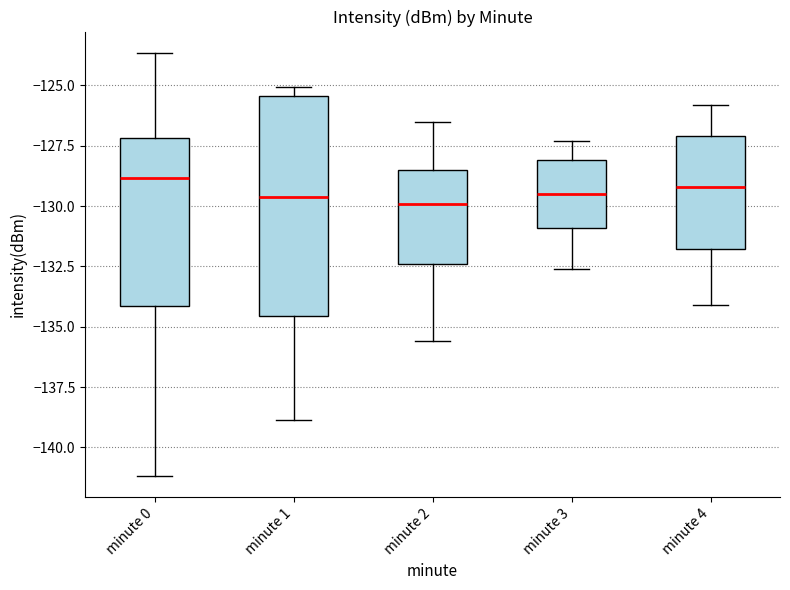

Reading left to right, transcribe this box plot: for each box, give where its median line is, the range the box spans, and where its two whiskers end, as read against the y-axis. The values are not printed on the chart, so give them approximately, as read against the axis.

minute 0: median -129.0, box -134.0 to -127.0, whiskers -141.0 to -123.5
minute 1: median -129.5, box -134.5 to -125.5, whiskers -139.0 to -125.0
minute 2: median -130.0, box -132.5 to -128.5, whiskers -135.5 to -126.5
minute 3: median -129.5, box -131.0 to -128.0, whiskers -132.5 to -127.5
minute 4: median -129.0, box -132.0 to -127.0, whiskers -134.0 to -126.0